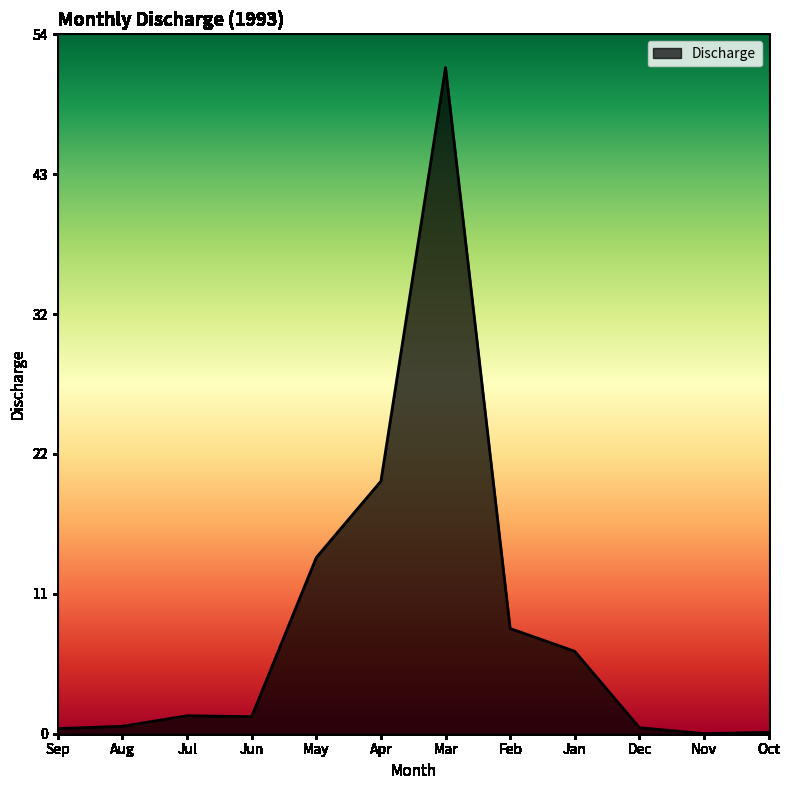

What position from the left is Jun?

4